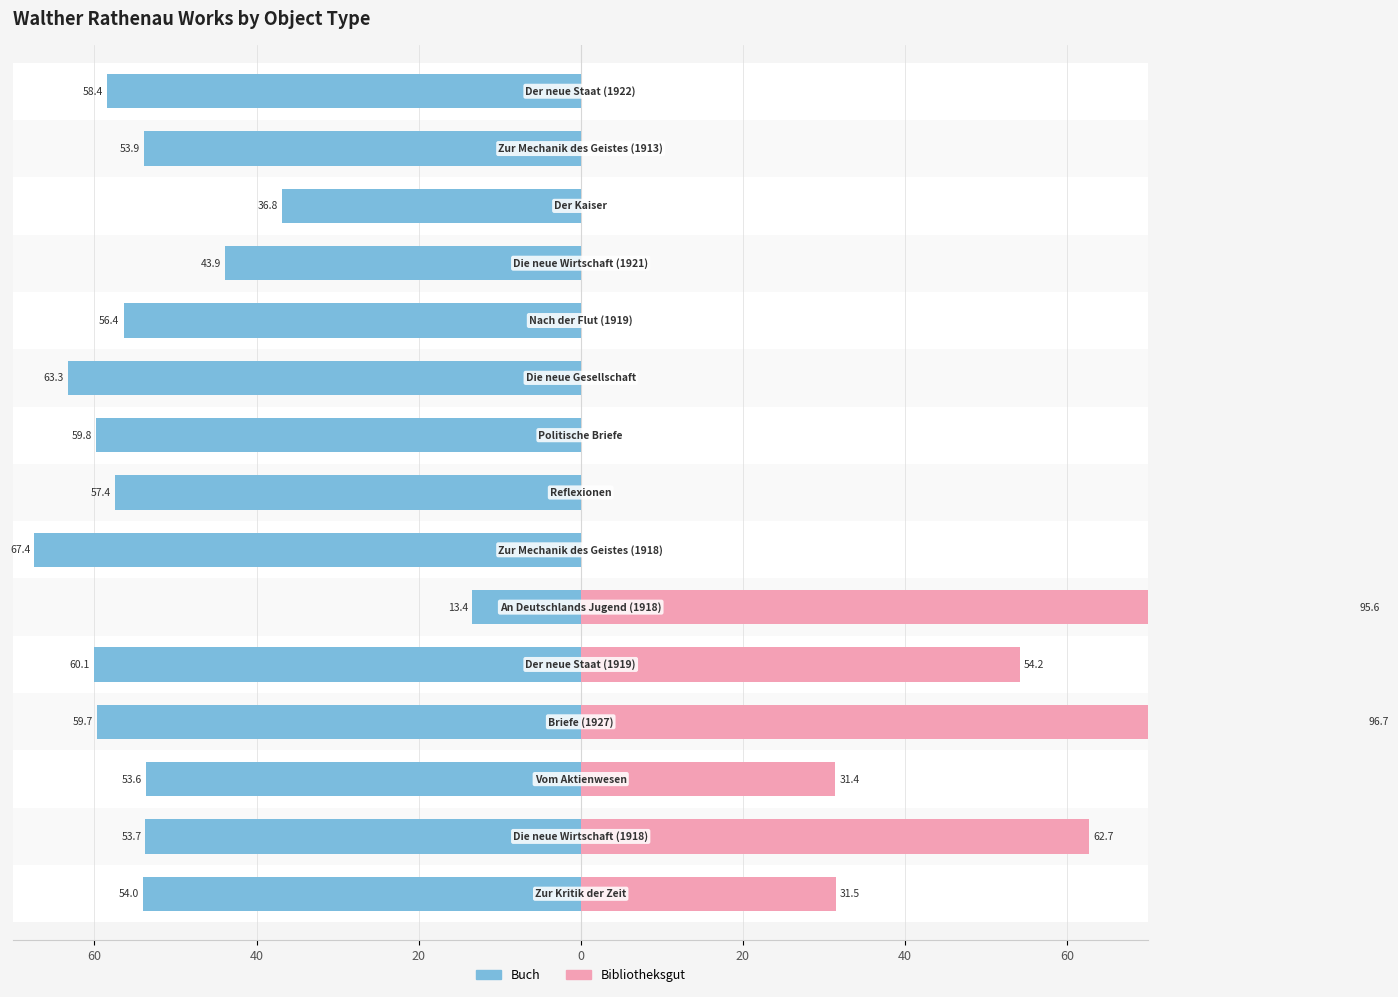

Is the value of Bibliotheksgut at 14 greater than the value of Buch at 8?

Yes